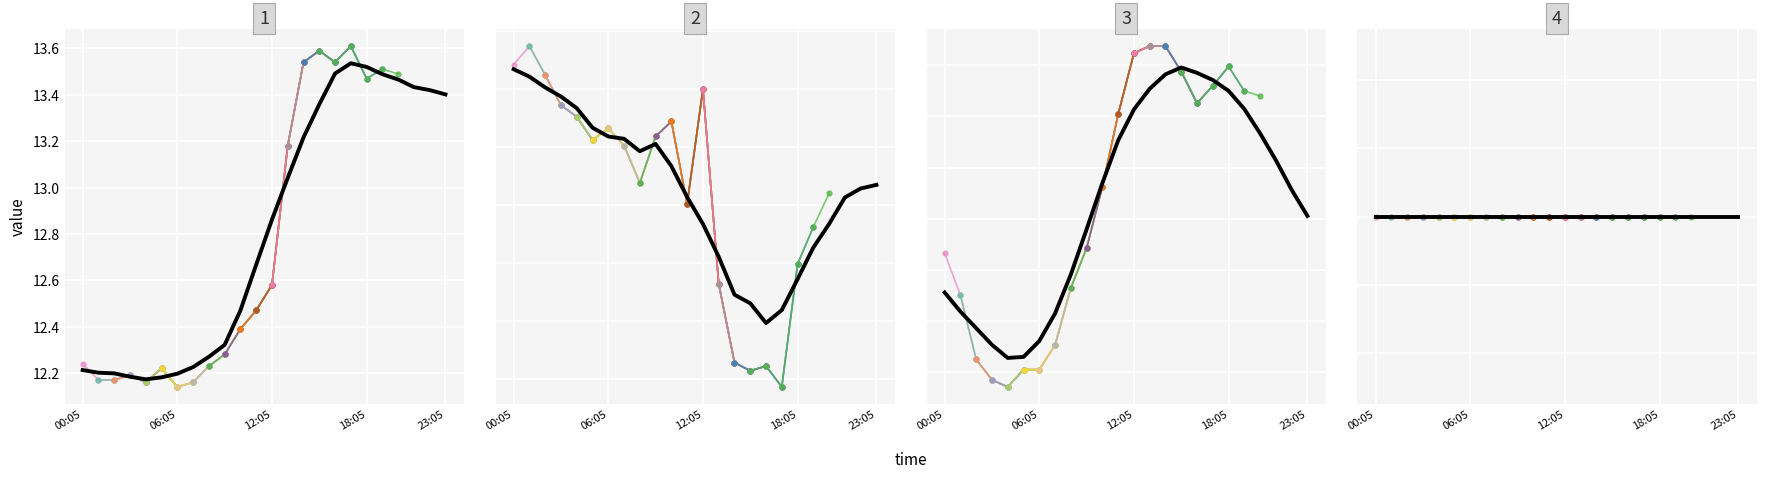

True or false: Humidity has more than 2 interior local peaks.

True